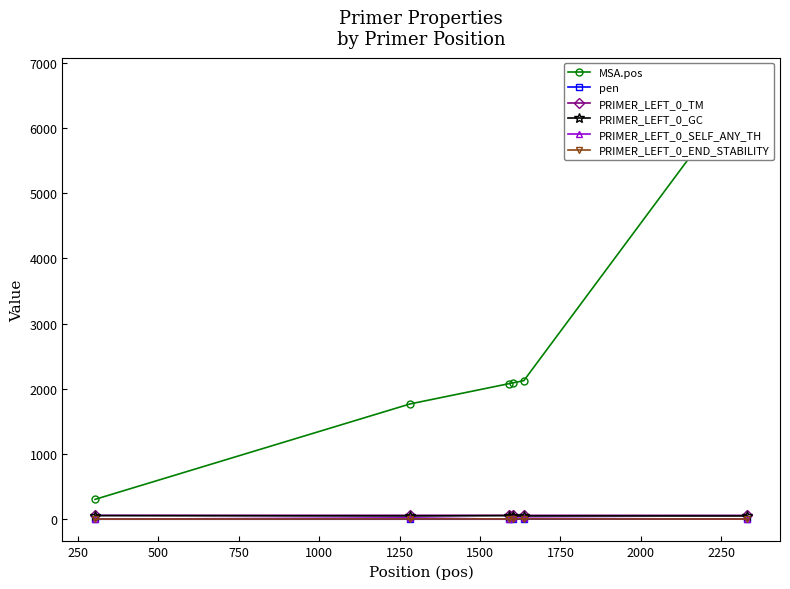

True or false: PRIMER_LEFT_0_TM has more than 2 interior local peaks.

False